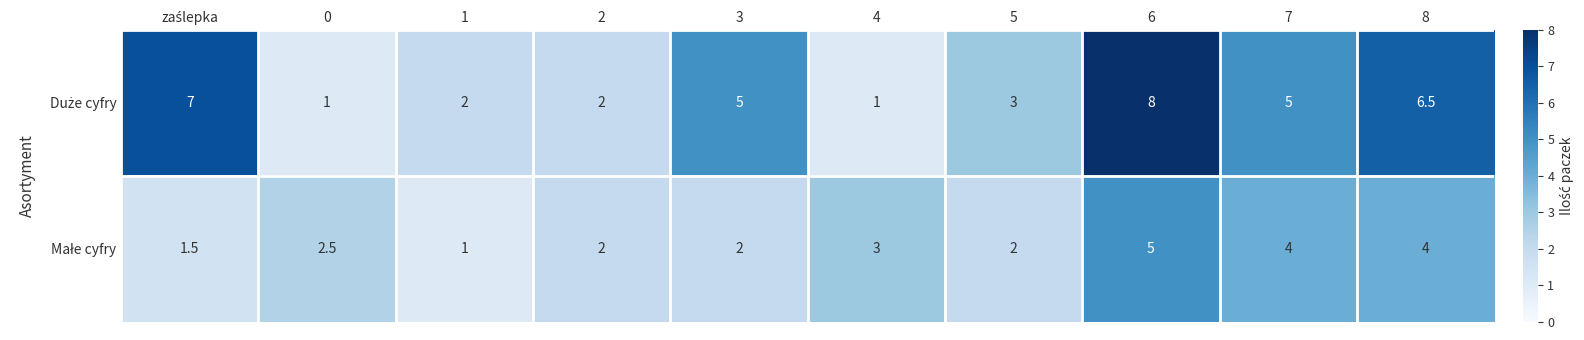

What is the difference between the highest and lowest values at 8?

2.5